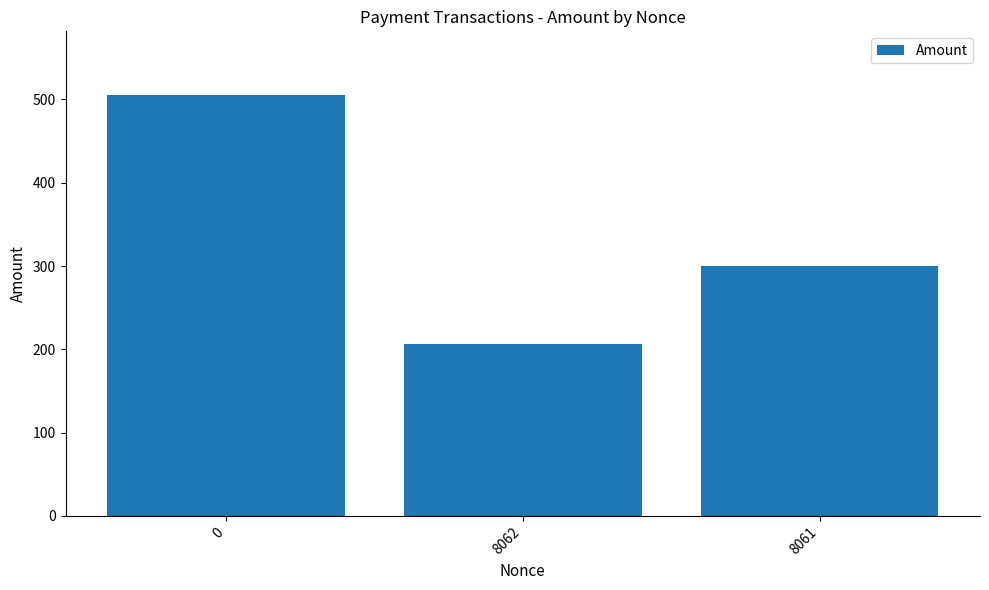

What is the change in value from 8062 to 8061?

+93.1